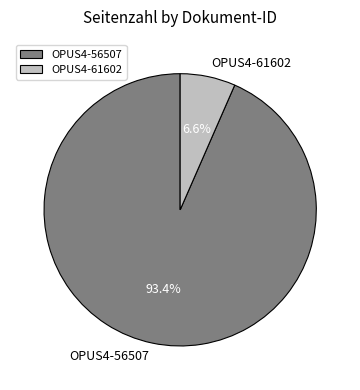

To the nearest percent, what is the difference between the largest and smallest slice percentages?

87%